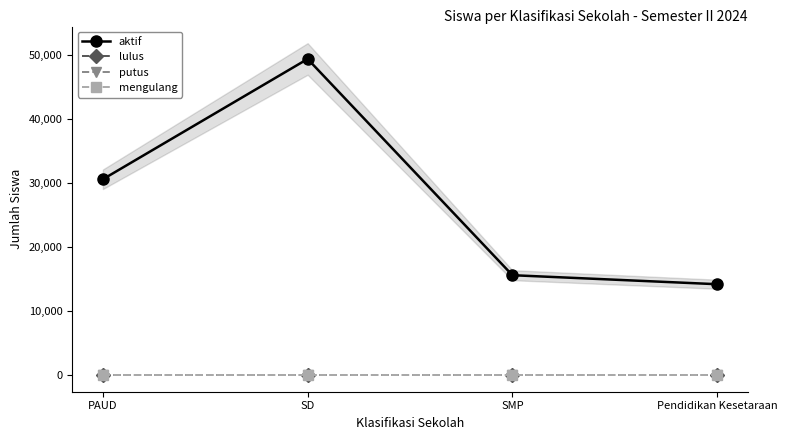

Reading left to right, list all the values displayed in this chart.

aktif: 30599	49394	15611	14203
lulus: 0	0	0	0
putus: 0	0	0	0
mengulang: 0	0	0	0